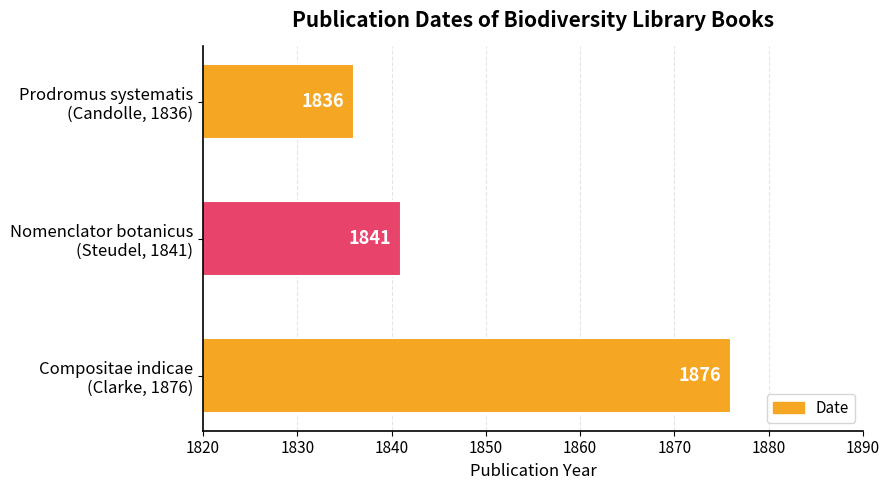

Rank the categories by value from highest to lowest.

Compositae indicae
(Clarke, 1876), Nomenclator botanicus
(Steudel, 1841), Prodromus systematis
(Candolle, 1836)